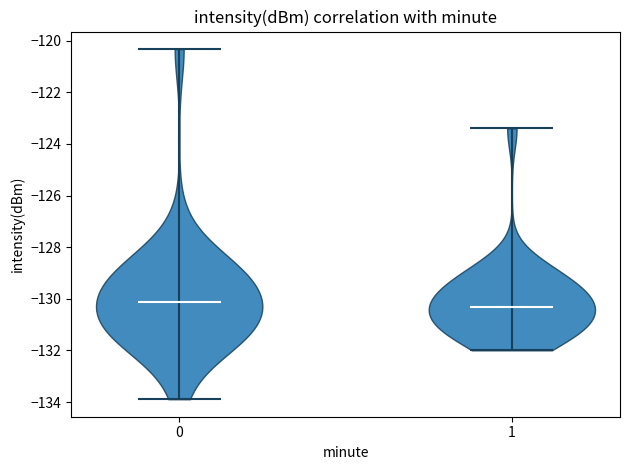

Which violin has the highest median line?

0